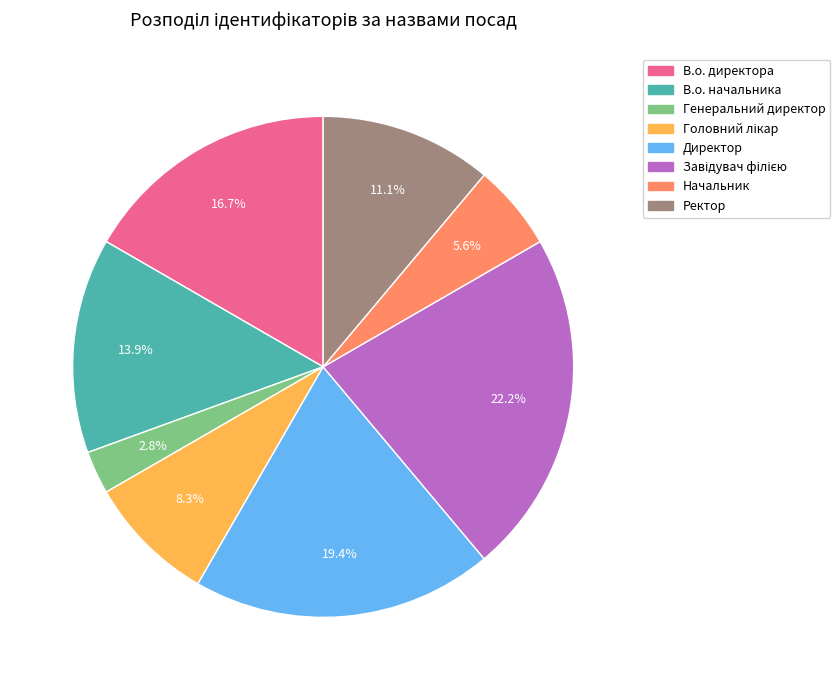

Which has a higher value, В.о. директора or В.о. начальника?

В.о. директора